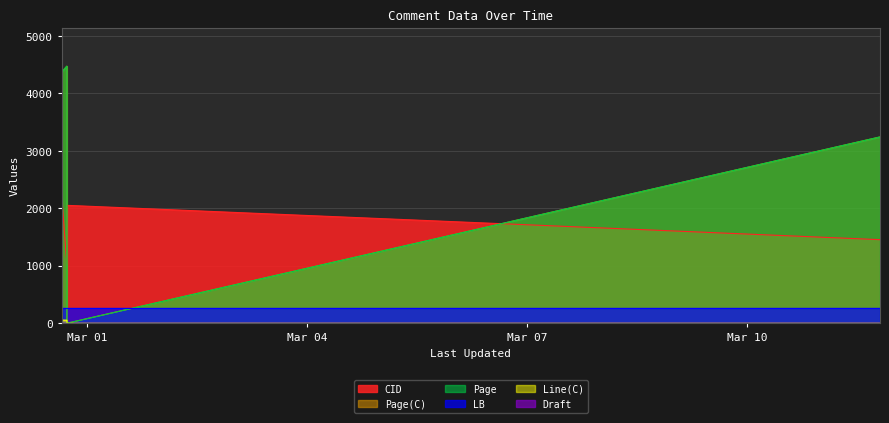

Does the chart have visible grid lines?

Yes